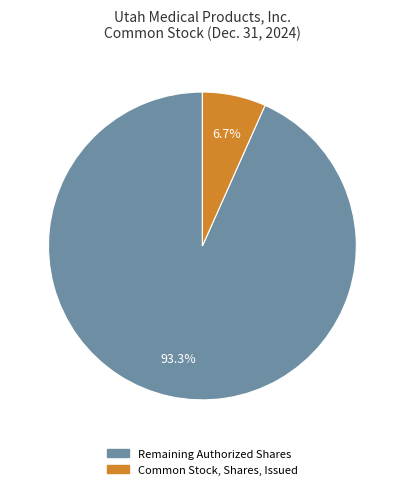

Is there a majority slice in this chart?

Yes